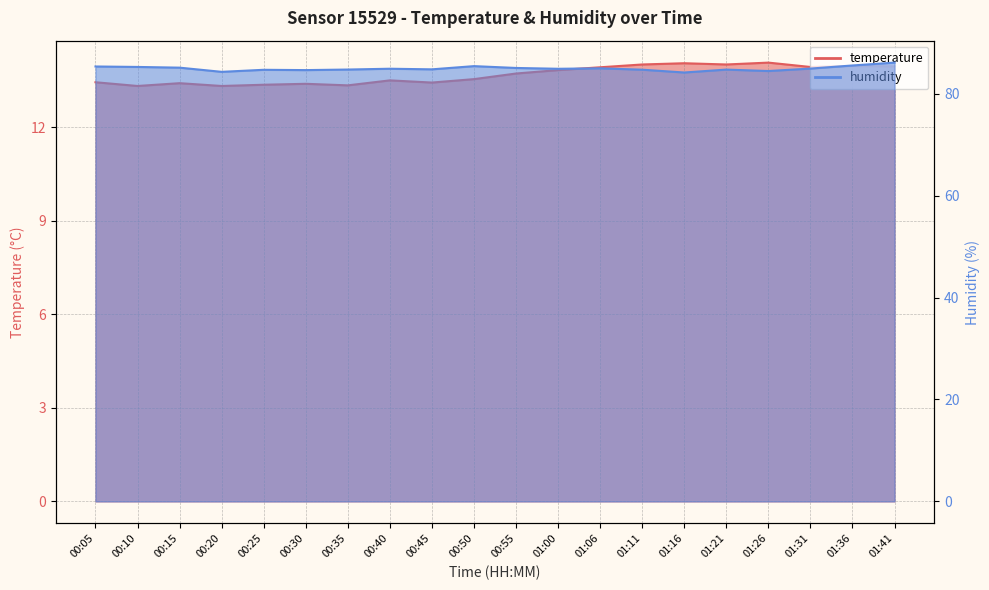

What is the value of the temperature point at the 4th from the left?

13.3